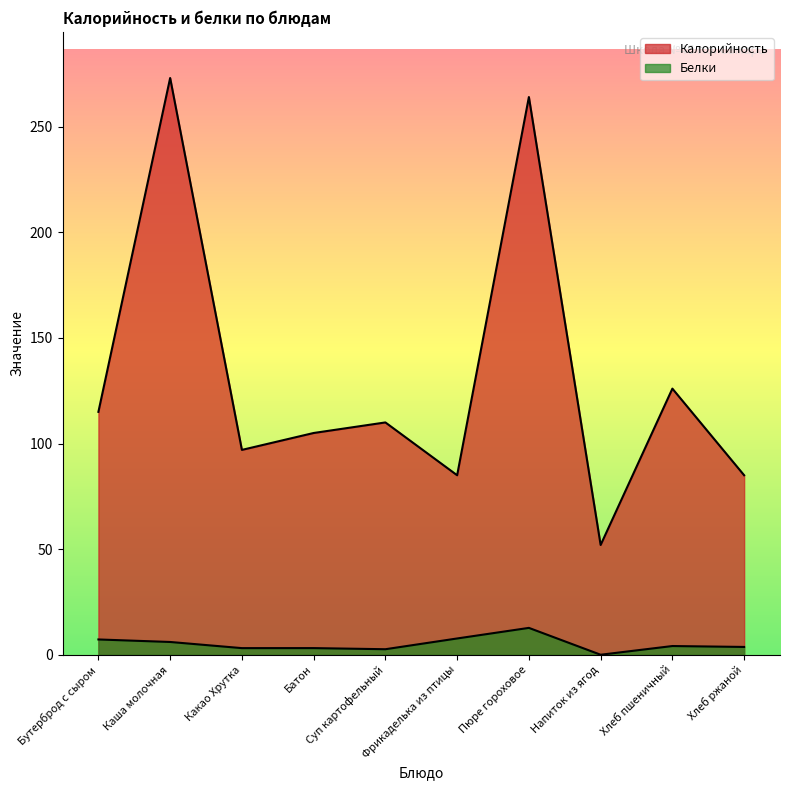

Reading left to right, list all the values displayed in this chart.

Калорийность: Бутерброд с сыром=115.0	Каша молочная=273.0	Какао Хрутка=97.0	Батон=105.0	Суп картофельный=110.0	Фрикаделька из птицы=85.0	Пюре гороховое=264.0	Напиток из ягод=52.0	Хлеб пшеничный=126.0	Хлеб ржаной=85.0
Белки: Бутерброд с сыром=7.3	Каша молочная=6.1	Какао Хрутка=3.2	Батон=3.2	Суп картофельный=2.7	Фрикаделька из птицы=7.8	Пюре гороховое=12.8	Напиток из ягод=0.1	Хлеб пшеничный=4.2	Хлеб ржаной=3.8